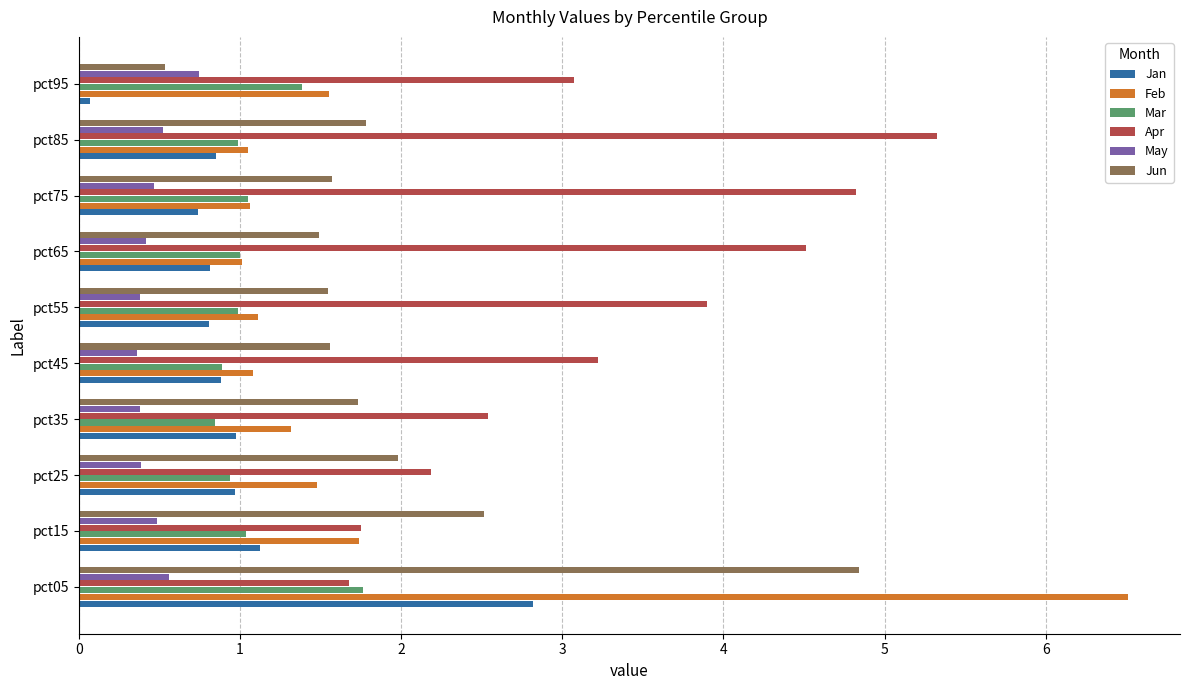

Rank the series by their maximum value, from highest to lowest.

Feb, Apr, Jun, Jan, Mar, May